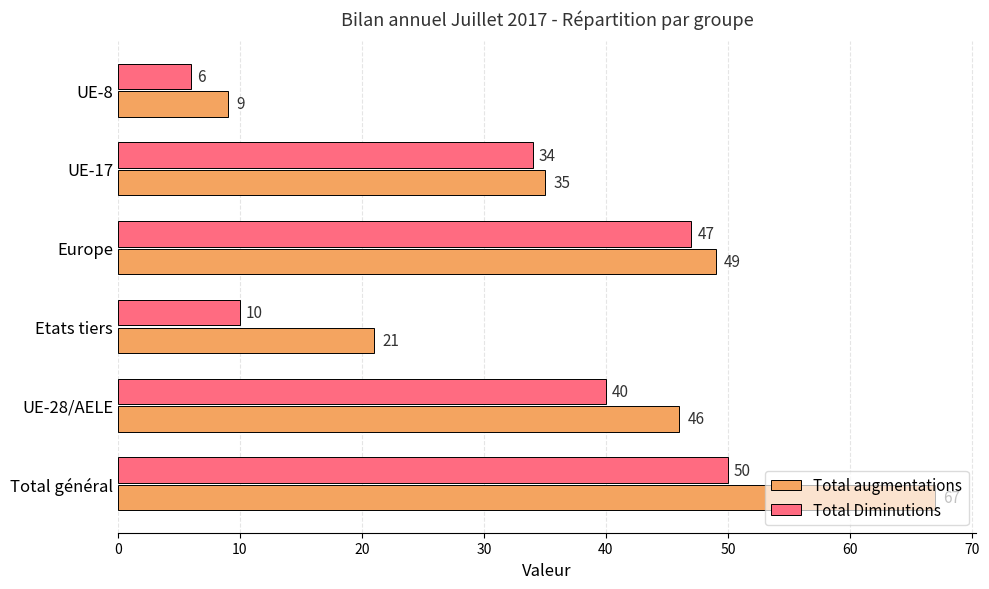

Rank the series by their average value, from highest to lowest.

Total augmentations, Total Diminutions